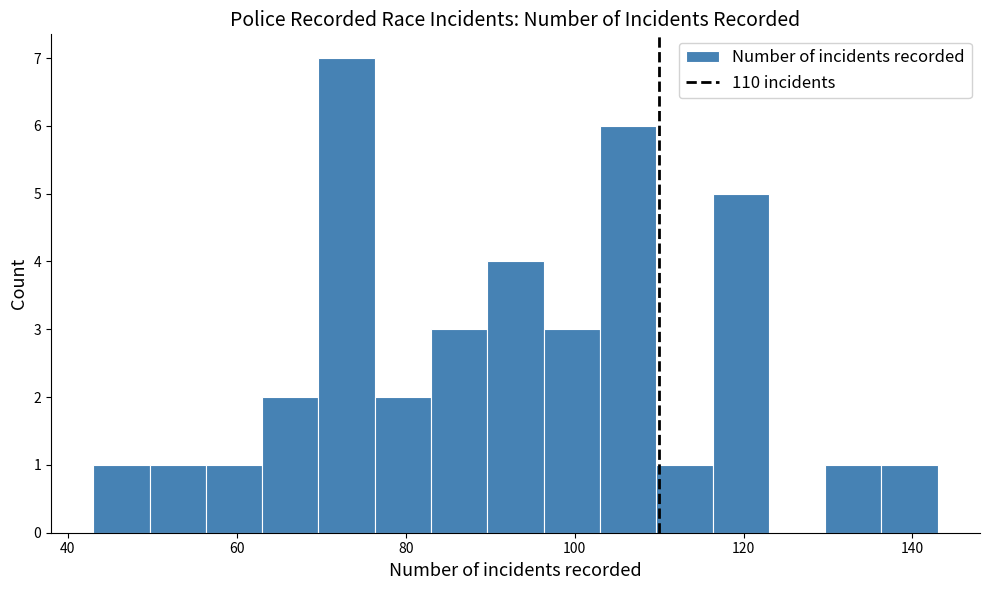

Read against the x-axis, roughly where is the centre of the tallest bar?

74